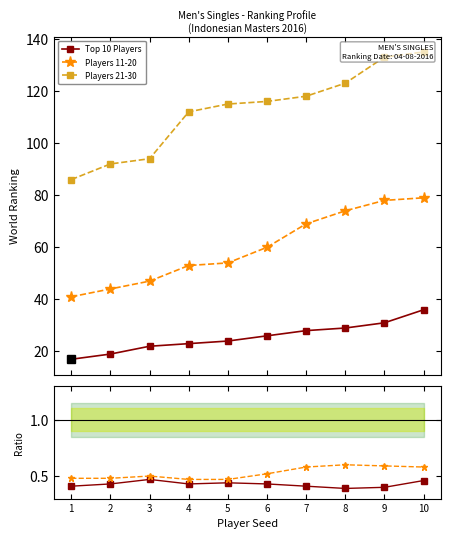

What is the sum of the Players 11-20 values at 1 and 5?

95.0